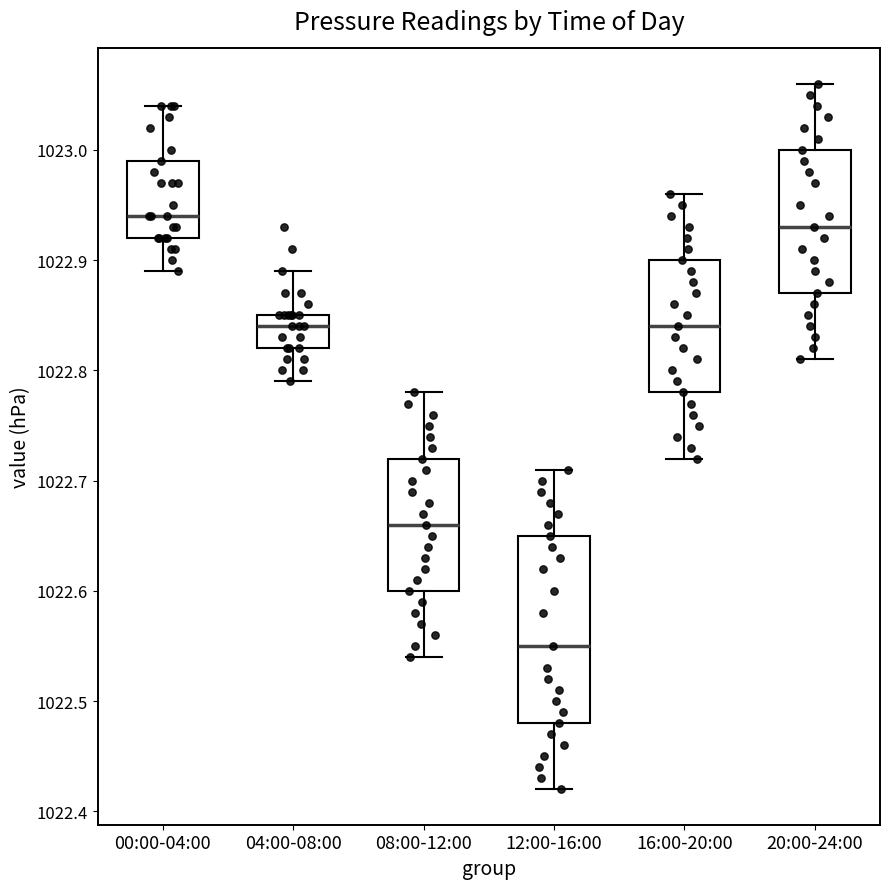

Reading left to right, transcribe this box plot: for each box, give where its median line is, the range the box spans, and where its two whiskers end, as read against the y-axis. The values are not printed on the chart, so give them approximately, as read against the axis.

00:00-04:00: median 1022.94, box 1022.92 to 1022.99, whiskers 1022.89 to 1023.04
04:00-08:00: median 1022.84, box 1022.82 to 1022.85, whiskers 1022.79 to 1022.89
08:00-12:00: median 1022.66, box 1022.60 to 1022.72, whiskers 1022.54 to 1022.78
12:00-16:00: median 1022.55, box 1022.48 to 1022.65, whiskers 1022.42 to 1022.71
16:00-20:00: median 1022.84, box 1022.78 to 1022.90, whiskers 1022.72 to 1022.96
20:00-24:00: median 1022.93, box 1022.87 to 1023.00, whiskers 1022.81 to 1023.06